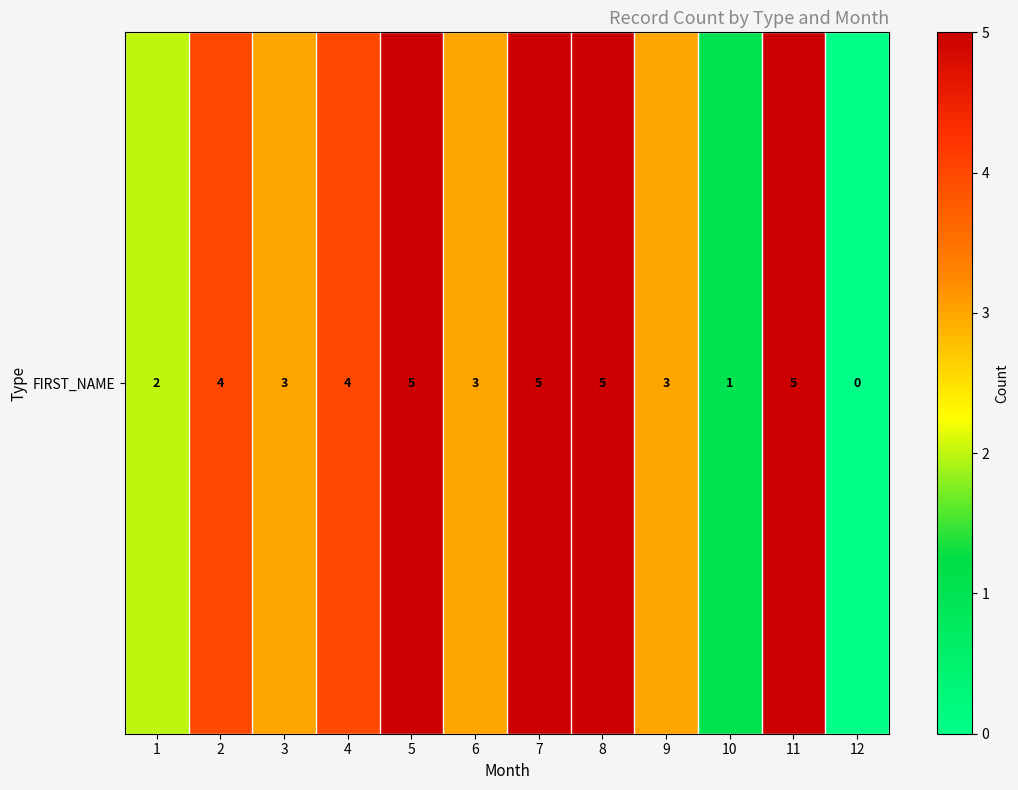

What is the difference between the second highest and second lowest values?

4